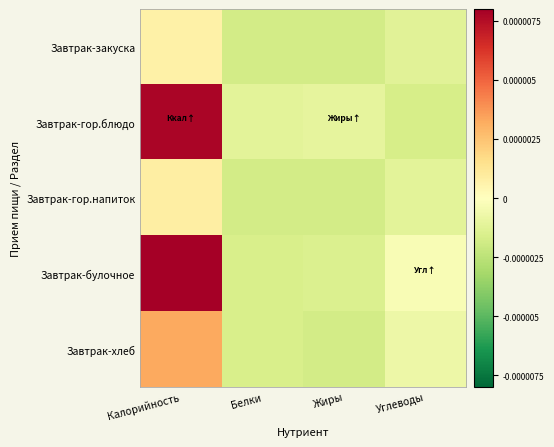

At which category is the sum across all series the highest?

Калорийность